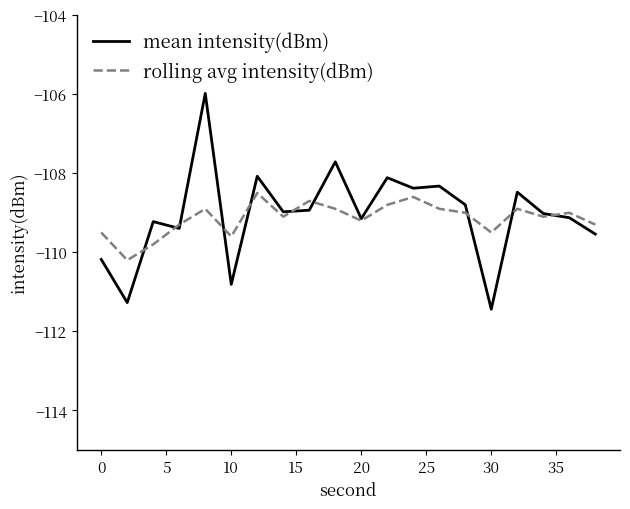

In mean intensity(dBm), how many points are higher than both neighbors (excluding endpoints)?

7